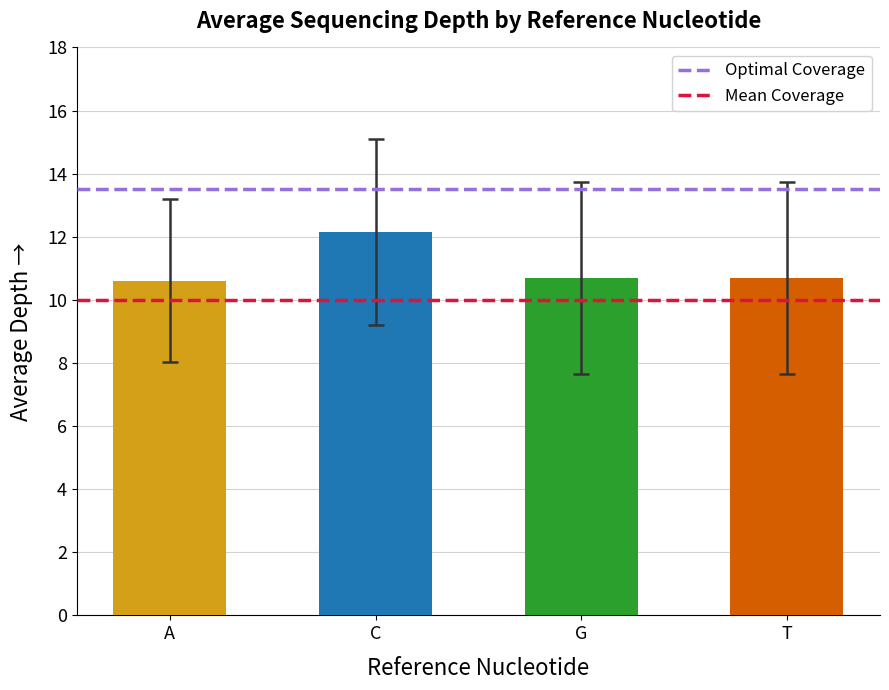

List the series in order of their overall mean, lowest first.

Mean Coverage, Optimal Coverage